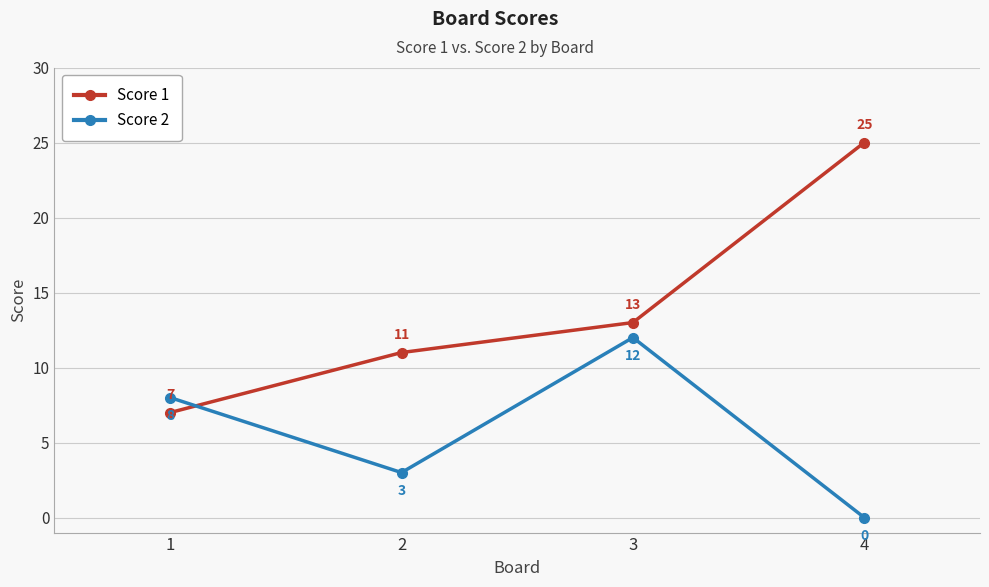

What is the average value of the Score 2 series?

6